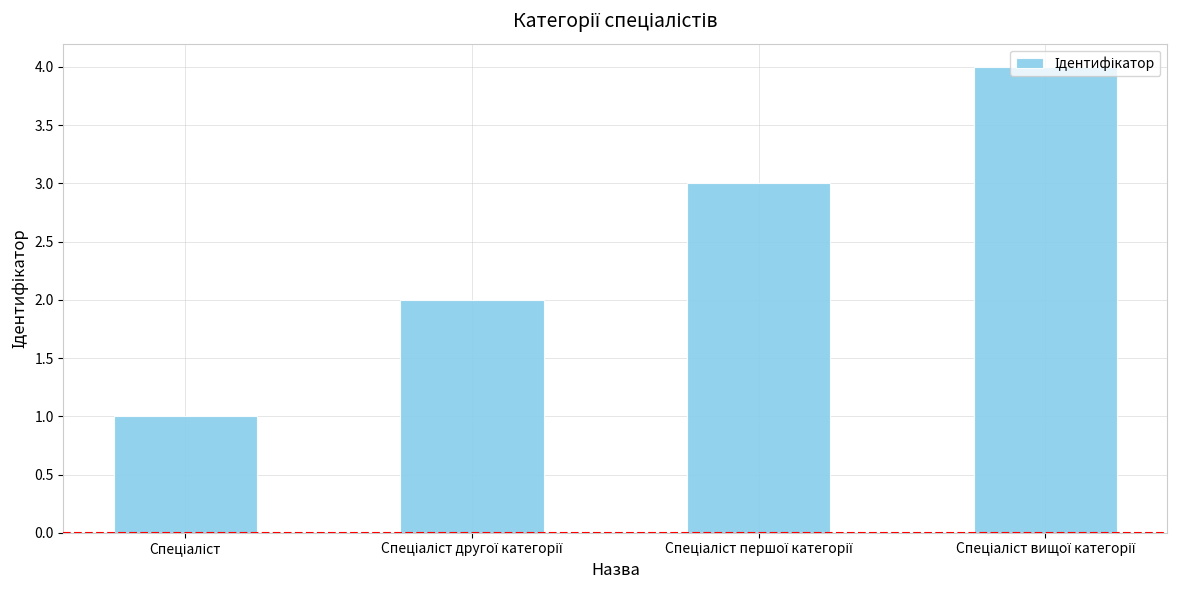

What is the difference between the maximum and minimum values?

3